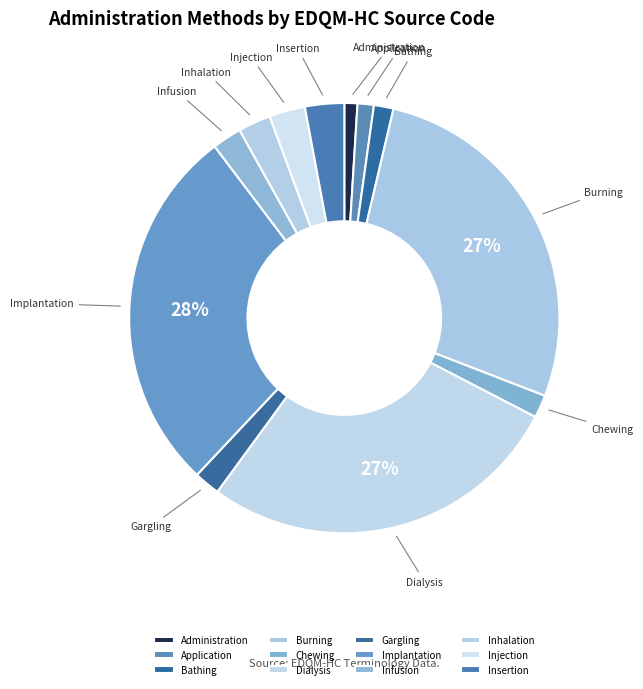

What percentage is the Infusion slice, to the nearest percent?

2%